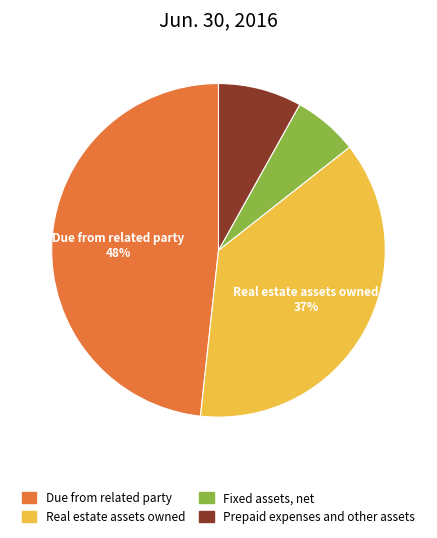

What is the ratio of the value at Prepaid expenses and other assets to the value at Fixed assets, net?

1.3